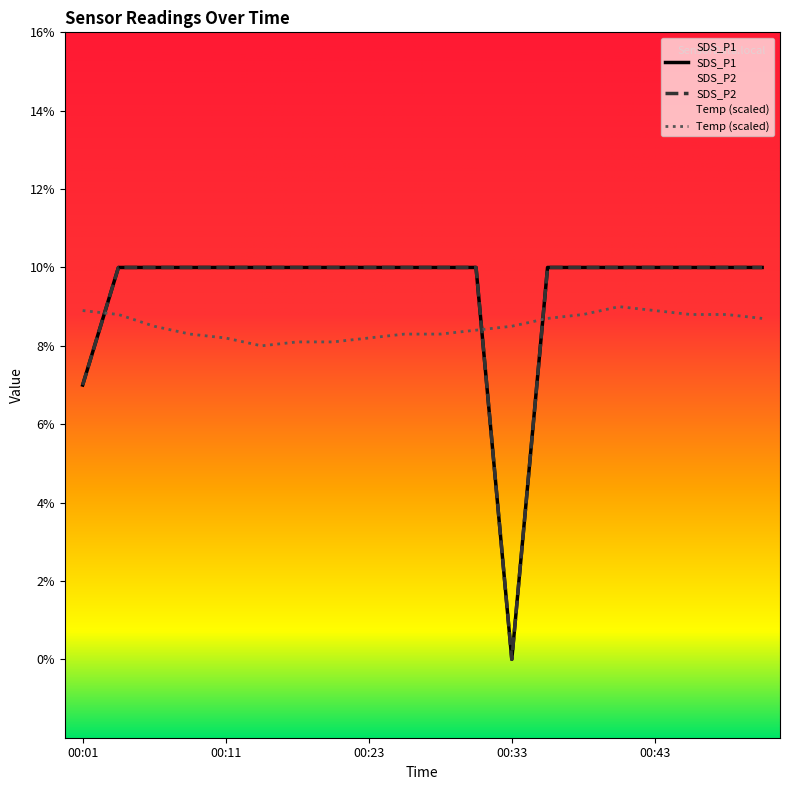

True or false: SDS_P2 and SDS_P1 cross at least once.

False